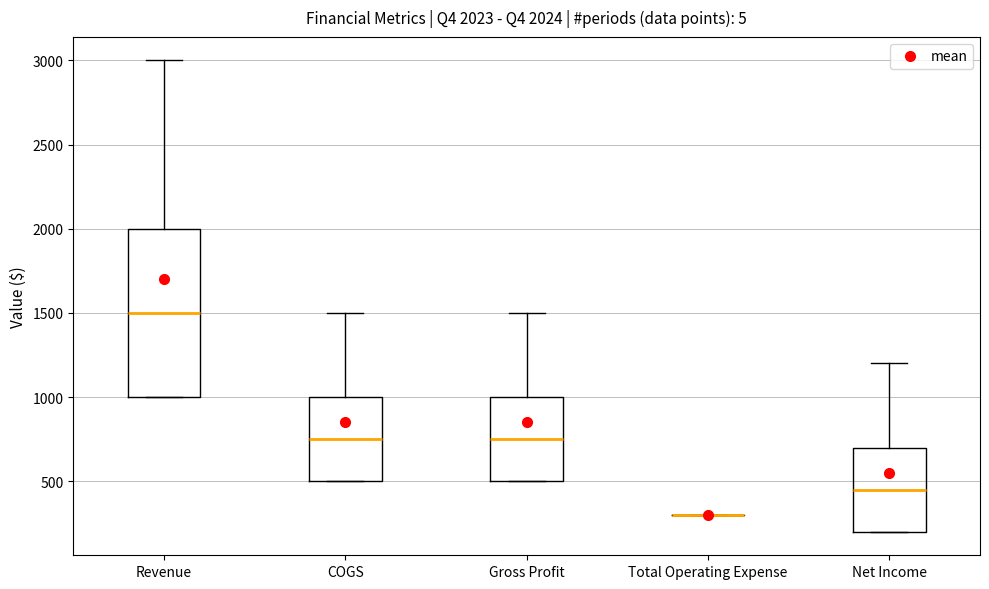

Which box is the tallest, from its lower edge to its upper edge?

Revenue